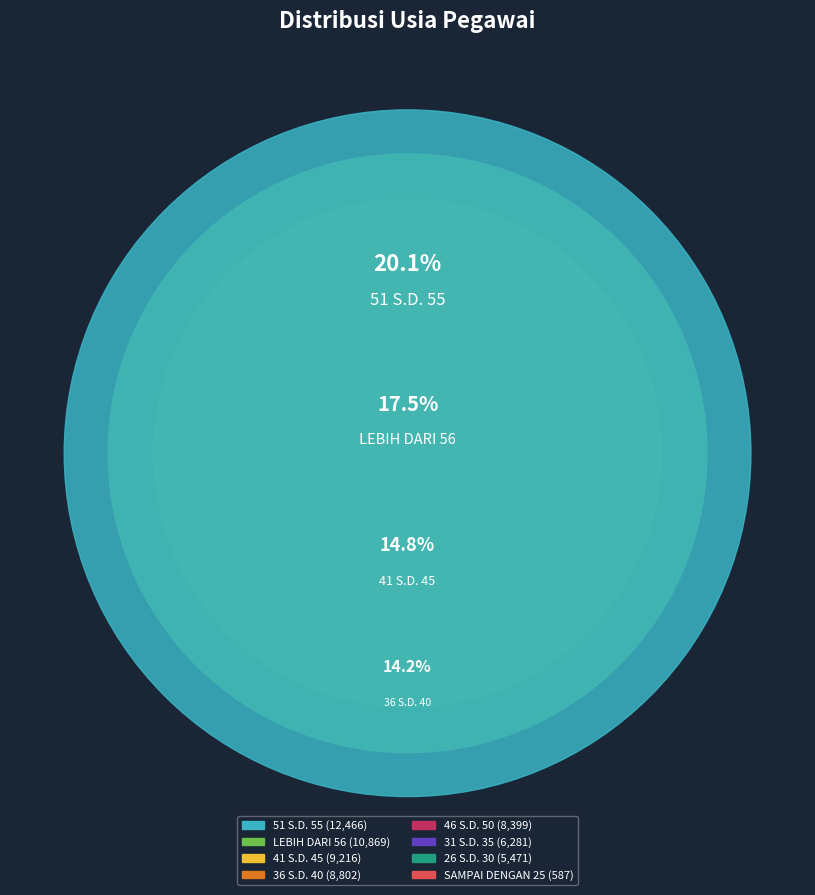

The 31 S.D. 35 slice represents 10% of the pie. True or false?

True